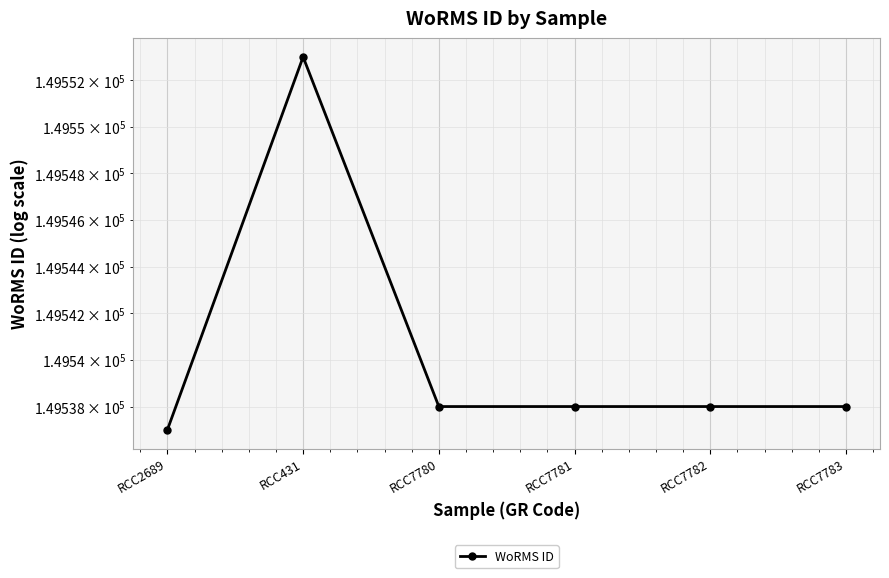

True or false: there are more than 1 points higher than both neighbors.

False